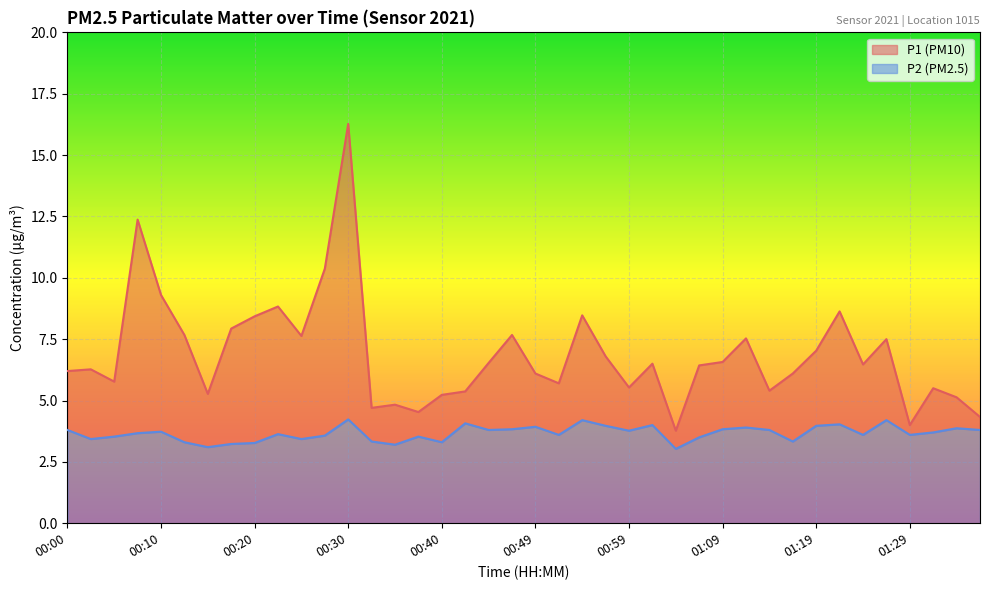

True or false: P2 and P1 intersect in this chart.

False